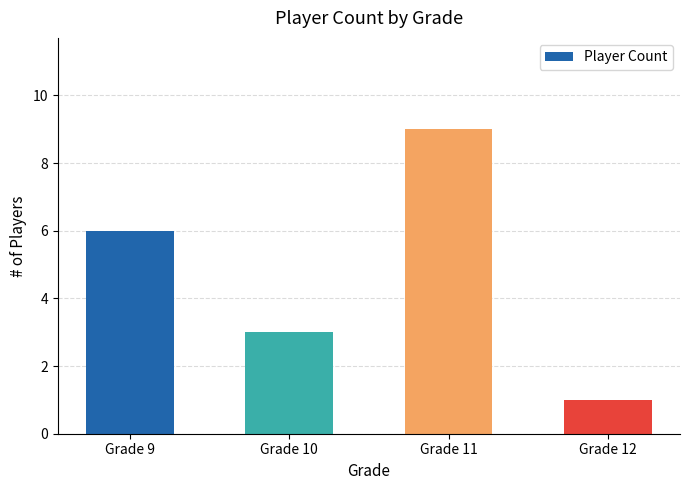

Approximately how many times larger is the value at Grade 9 compared to Grade 12?

6.0